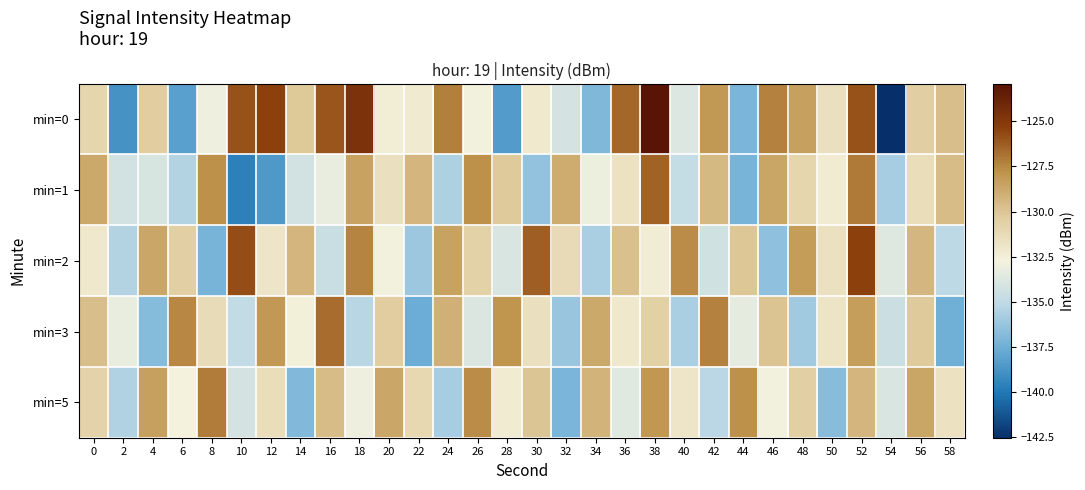

Which series has the largest total across all categories?

row_0